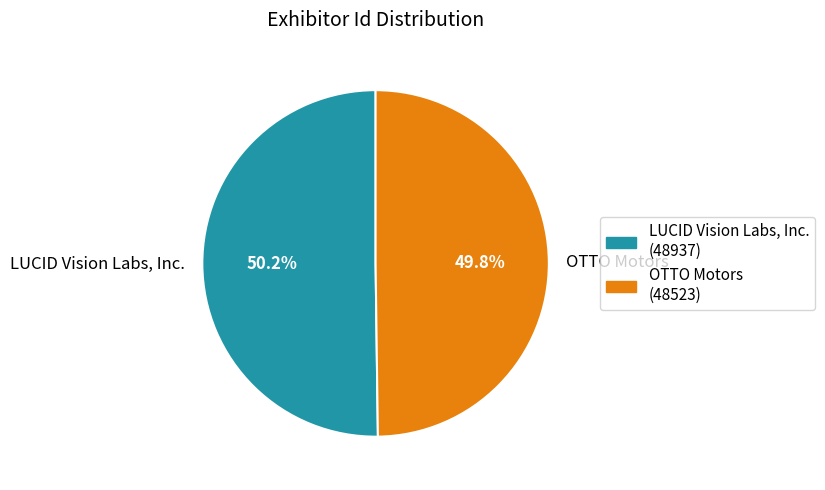

Is it true that LUCID Vision Labs, Inc. is 44% of the pie?

False